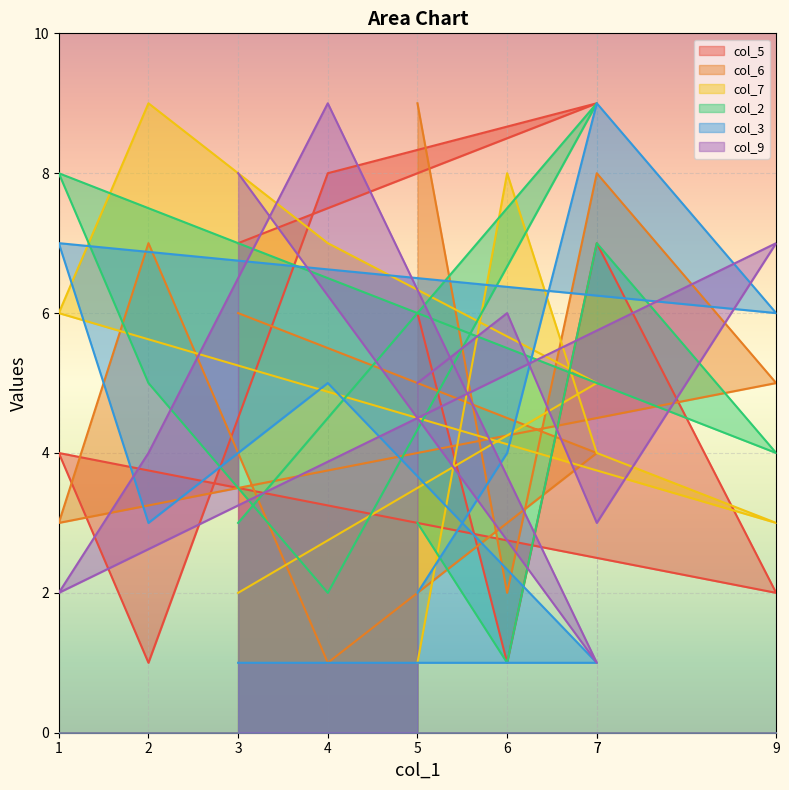

How many intersections are there between col_5 and col_9?

7